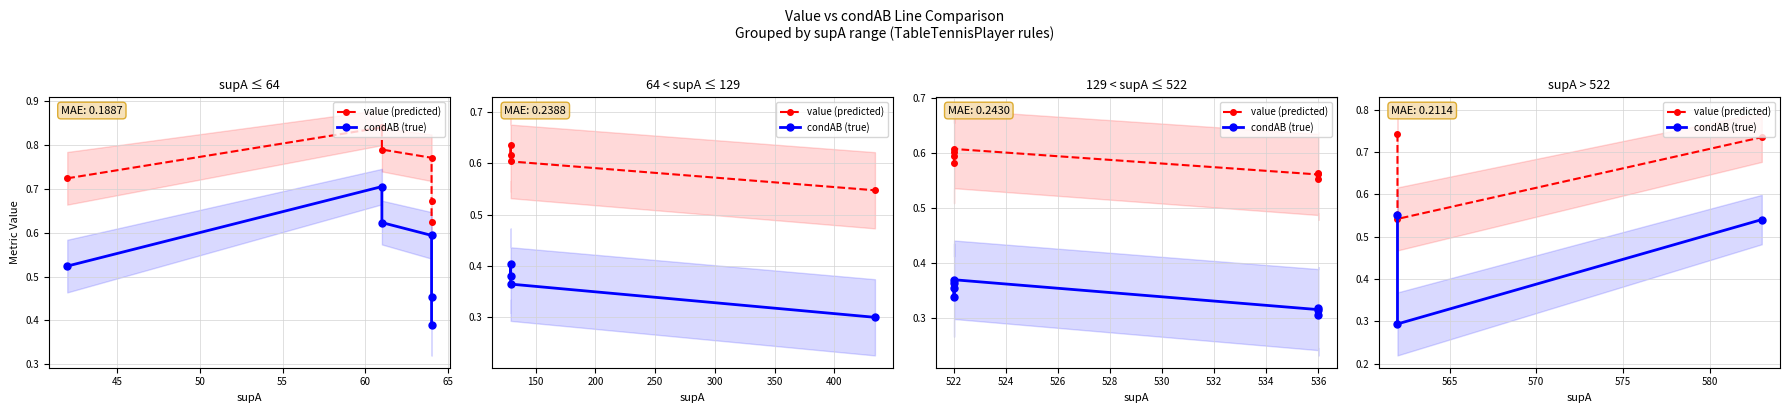

Which series has the largest range (max minus min)?

condAB (true)